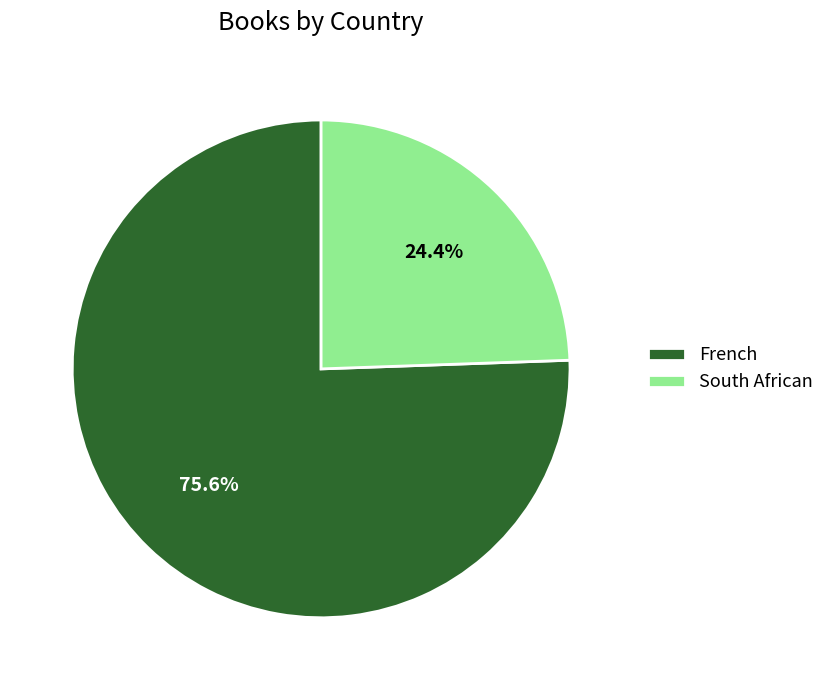

Approximately how many times larger is the value at South African compared to French?

0.3